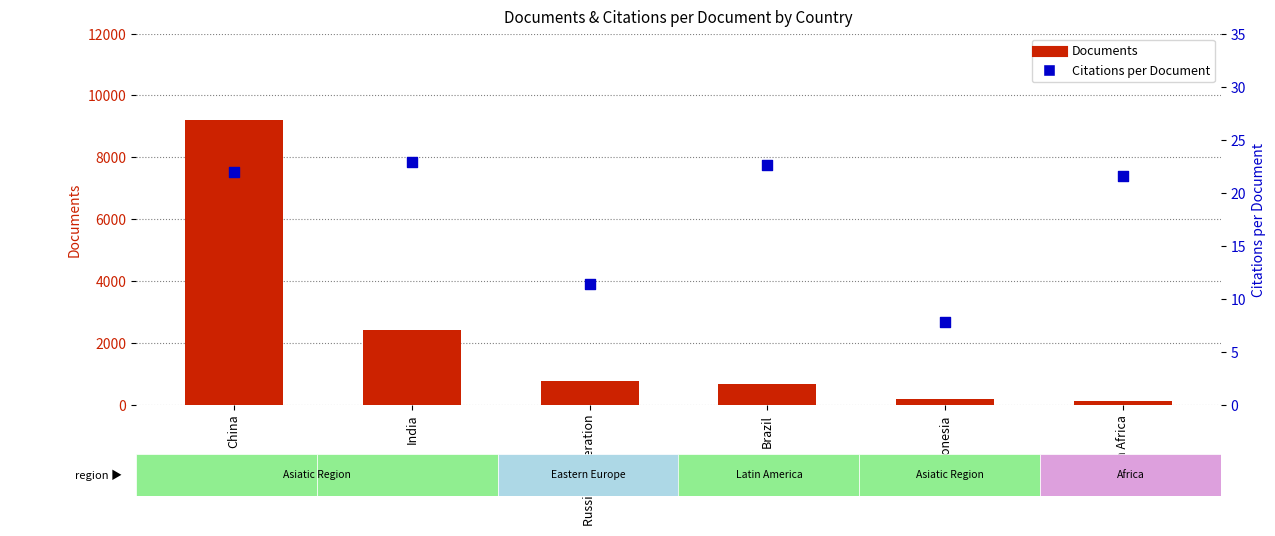

At how many categories does at least one series exceed 5273?

1